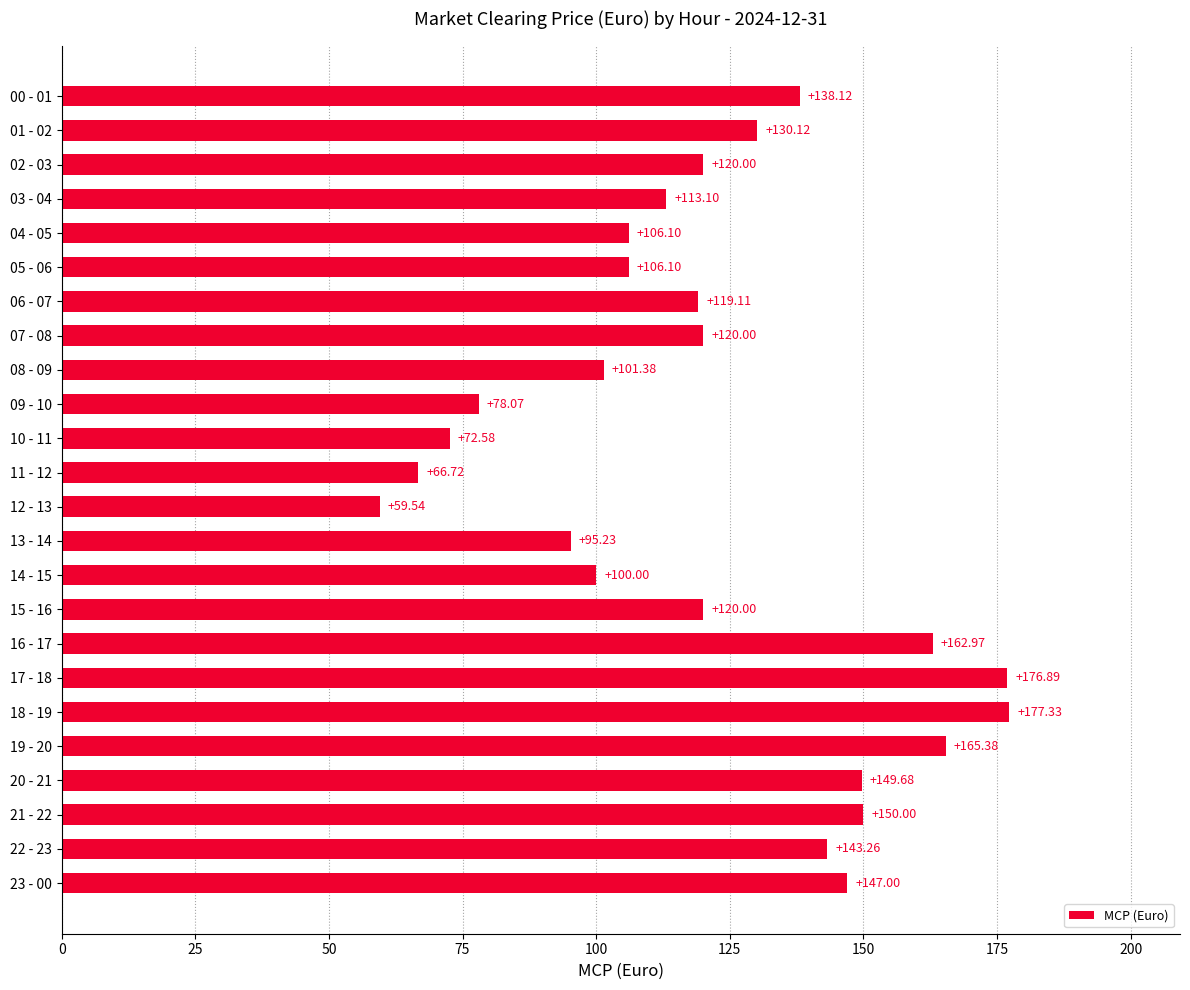

What is the difference between the maximum and minimum values?

117.8